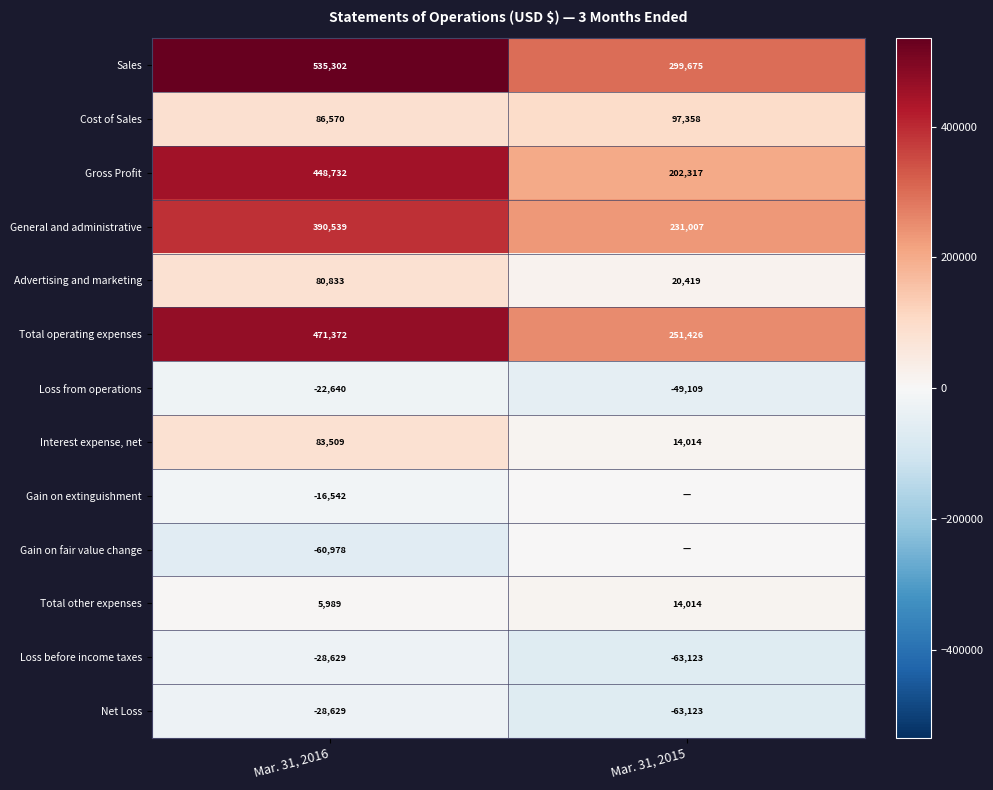

The Advertising and marketing series shows 80833 at Mar. 31, 2016. True or false?

True